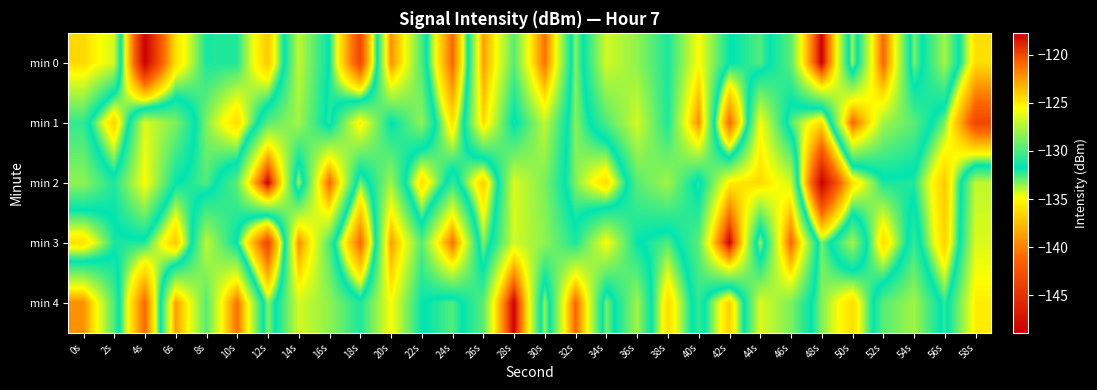

What is the total value across all series at 44s?

-642.9